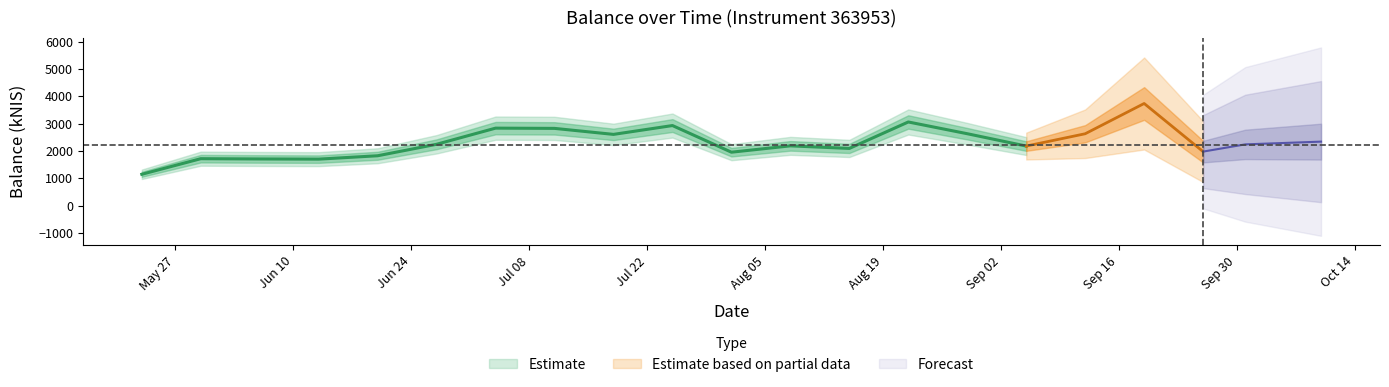

List the labels in order of value, smallest first.

2024-05-23, 2024-06-13, 2024-06-06, 2024-05-30, 2024-06-20, 2024-08-01, 2024-09-26, 2024-08-15, 2024-09-05, 2024-08-08, 2024-10-01, 2024-06-27, 2024-10-10, 2024-07-18, 2024-09-12, 2024-08-29, 2024-07-11, 2024-07-04, 2024-07-25, 2024-08-22, 2024-09-19